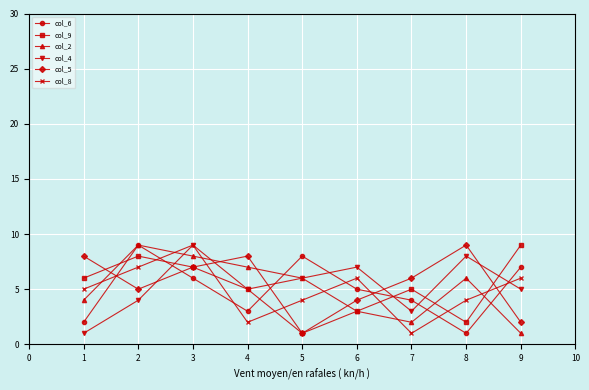

How many values in the col_6 series are below 5?

4